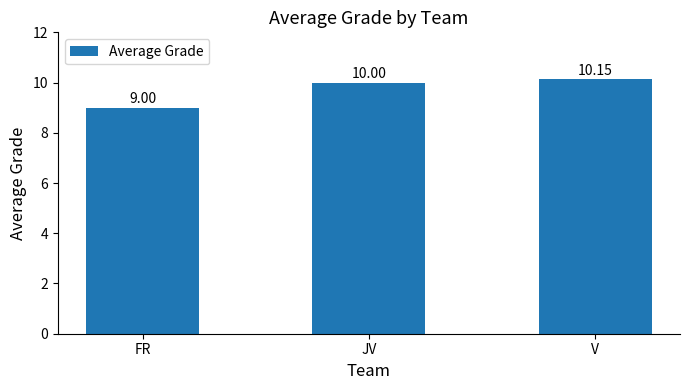

What is the value of the 3rd bar from the left?

10.2